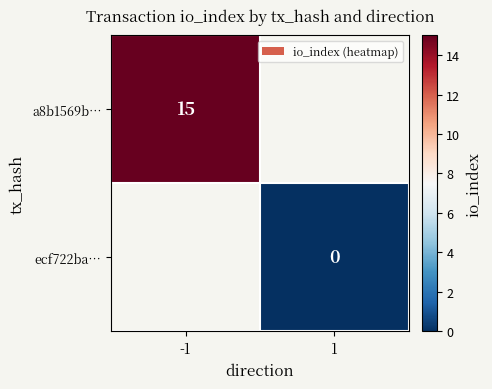

The value of a8b1569b… at -1 is 15. True or false?

True